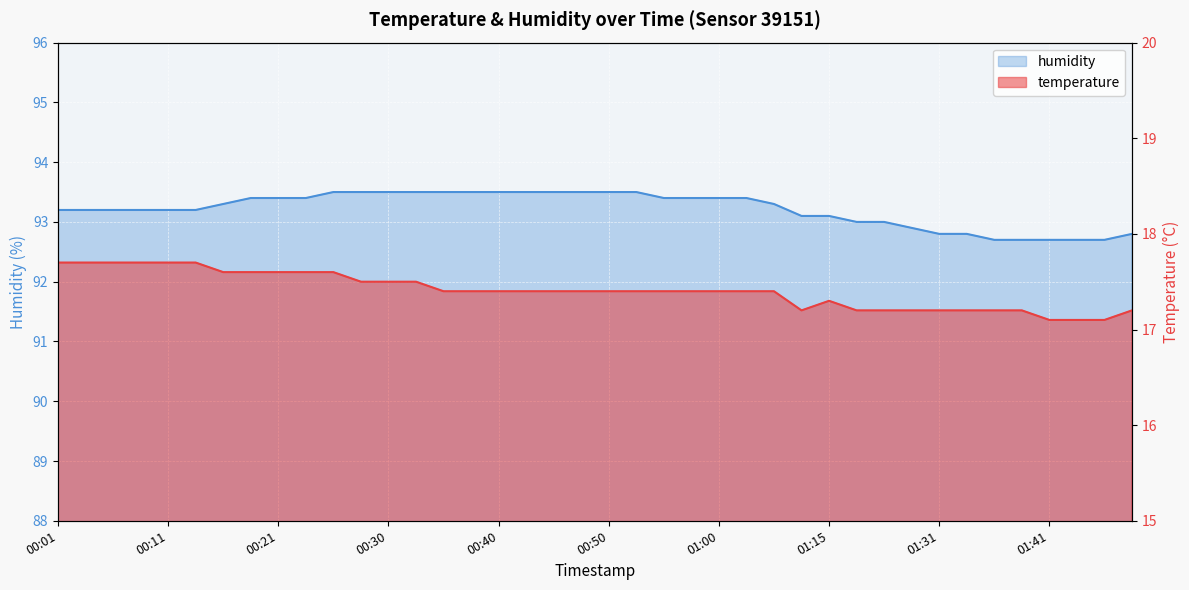

What is the total value across all series at 01:05?

110.7